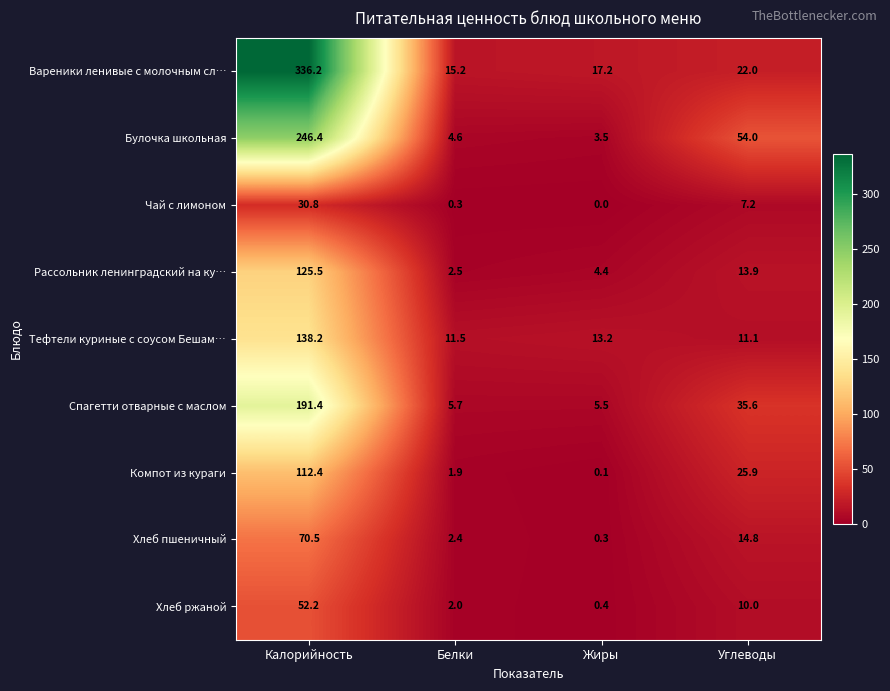

What is the total value across all series at Белки?

46.1